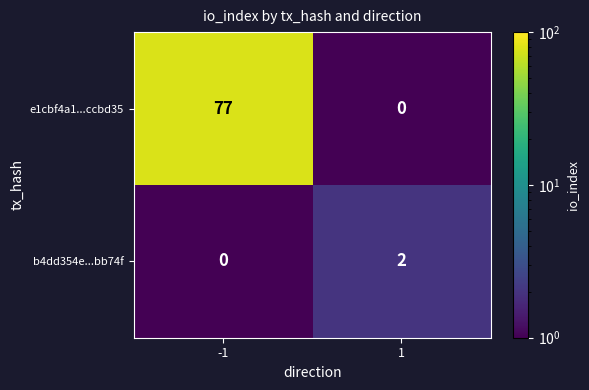

Is it true that b4dd354e...bb74f equals 0 at -1?

True